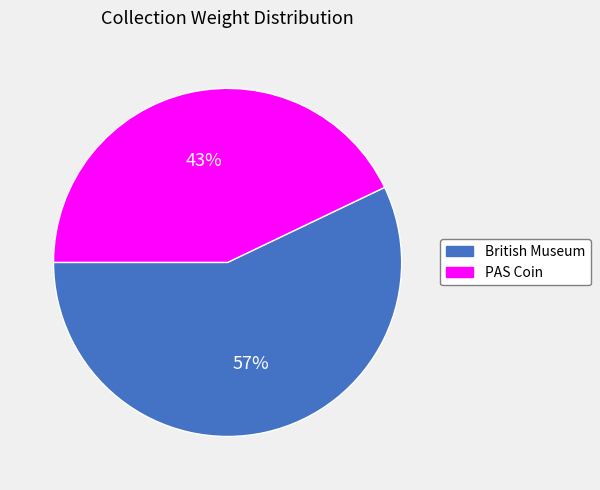

How many slices are in this pie chart?

2